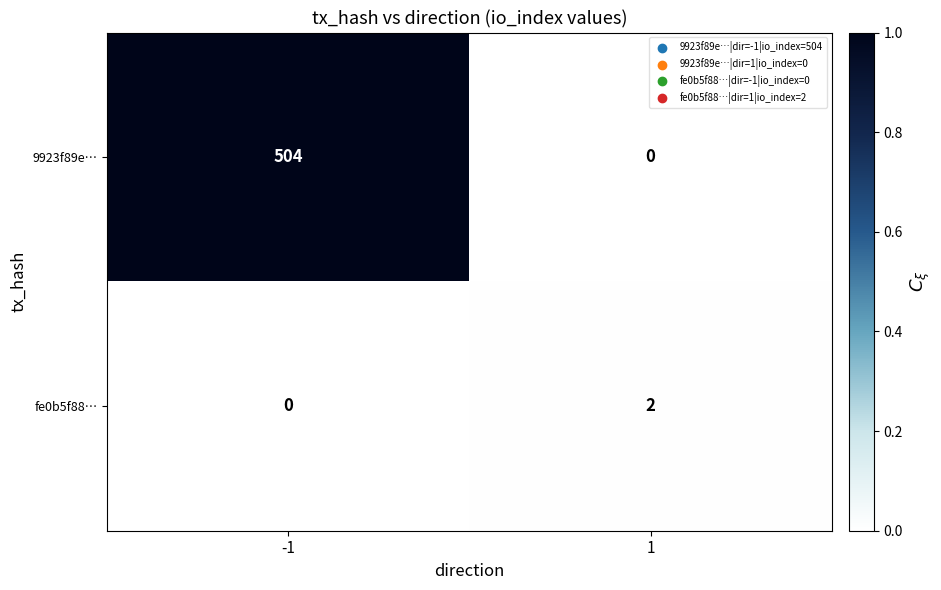

The value of 9923f89e… at -1 is 123. True or false?

False